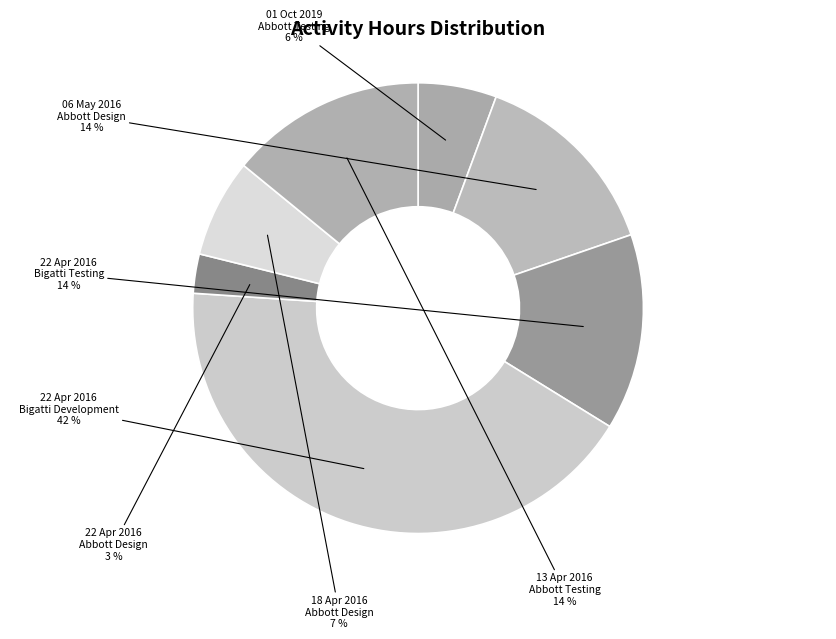

Count the number of slices in the pie.

7